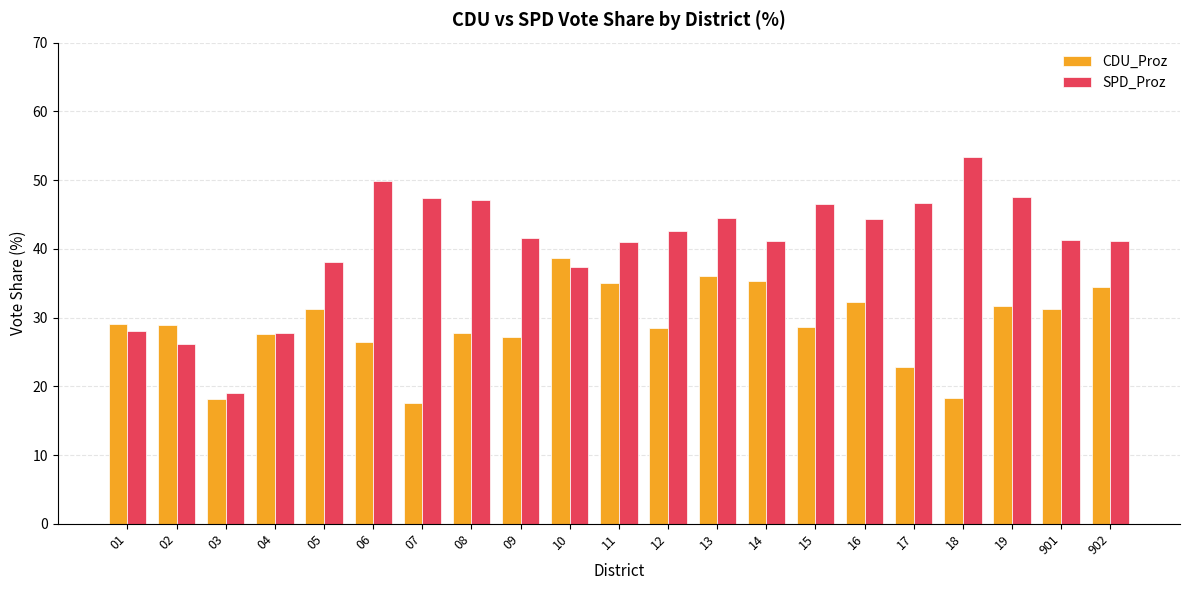

True or false: CDU_Proz has a value of 34.5 at 902.

True